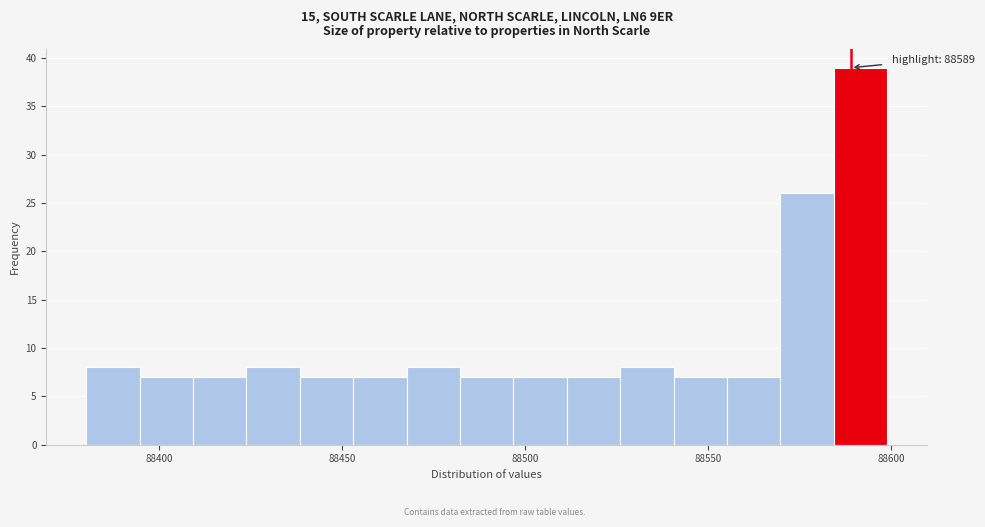

Around what value on the x-axis is the tallest bar? Give the approximate position of its centre, as read against the axis.

88590